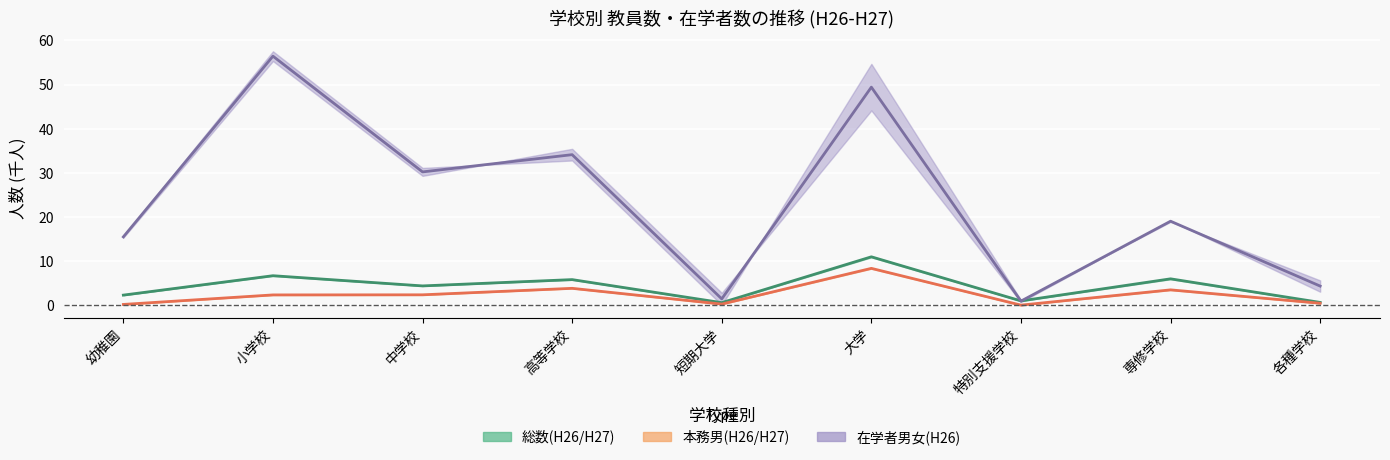

How many data points in 本務男(H27) are above 2?

5